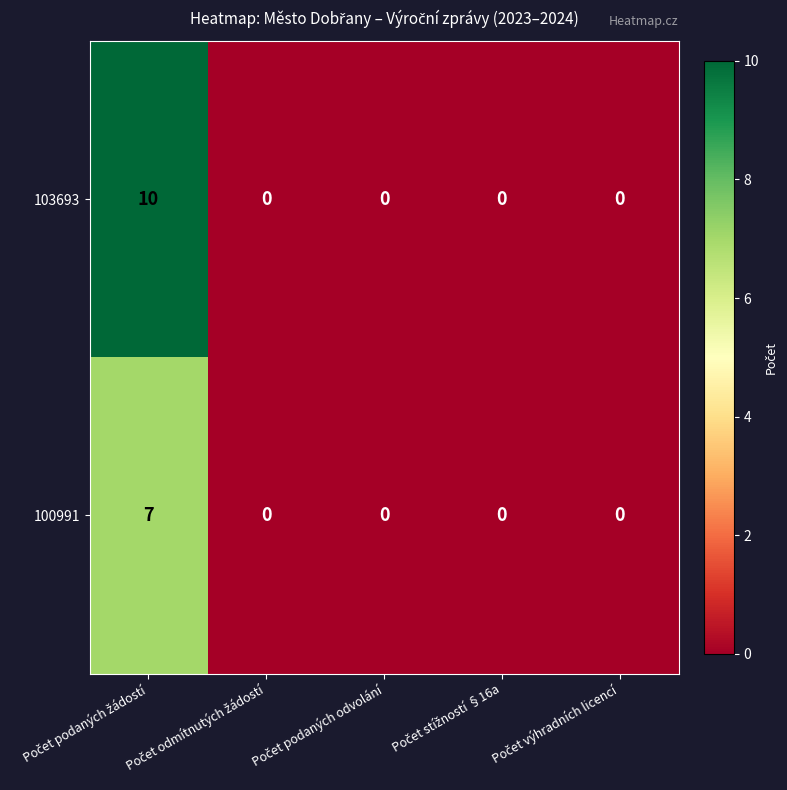

What is the difference between the maximum and minimum values in the 100991 series?

7